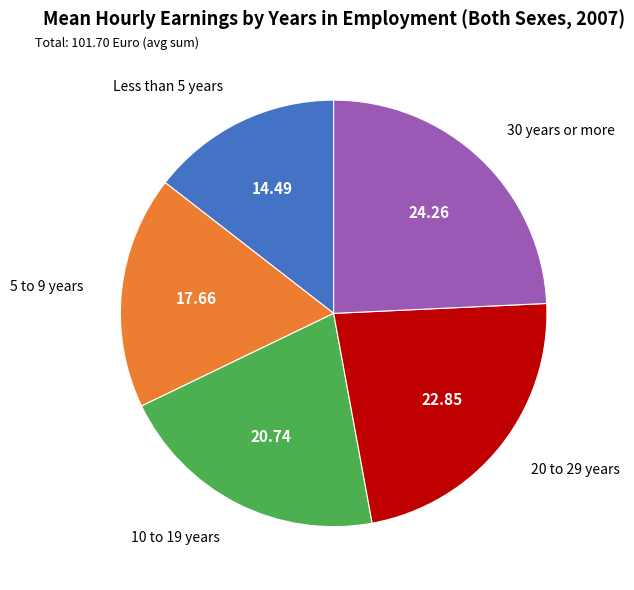

What is the largest slice in the pie chart?

30 years or more